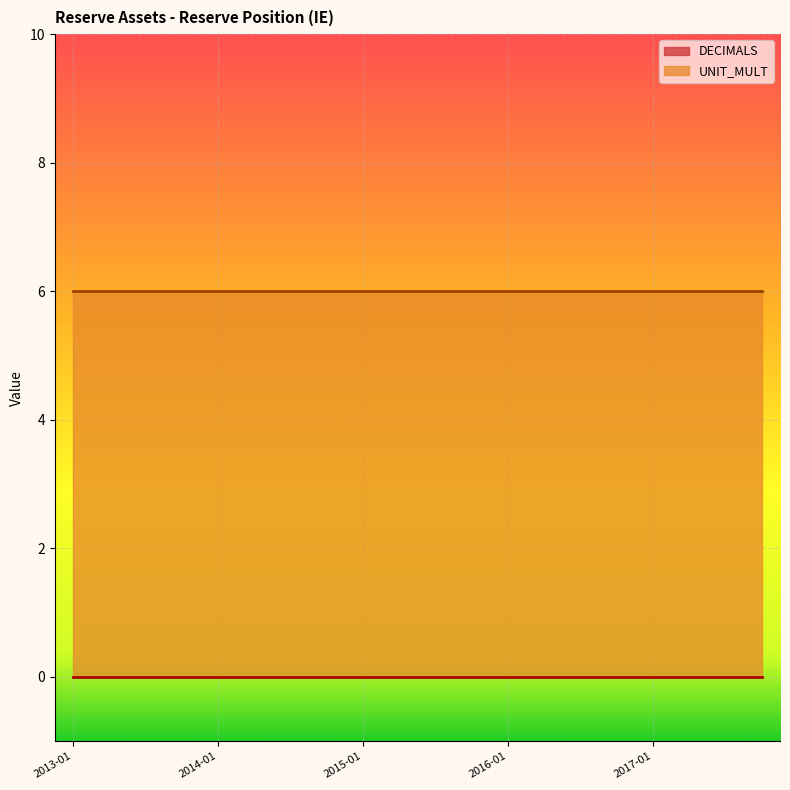

At which label is UNIT_MULT closest to 6?

2013-01